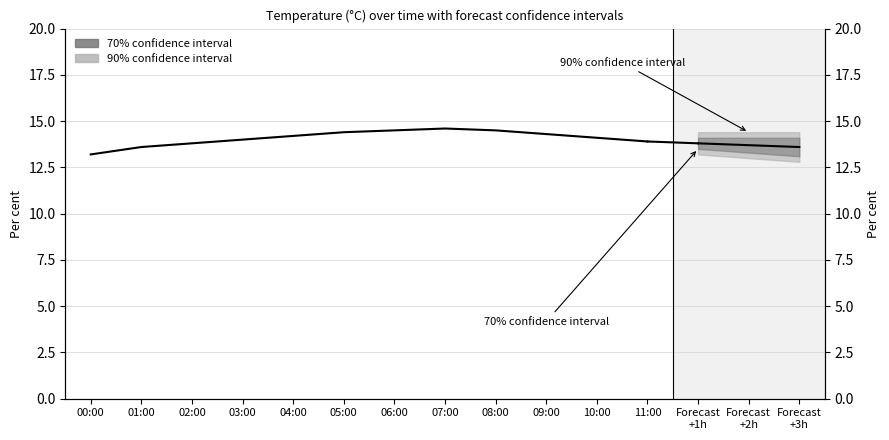

The chart shows a value of 20.0 at 11:00. True or false?

False